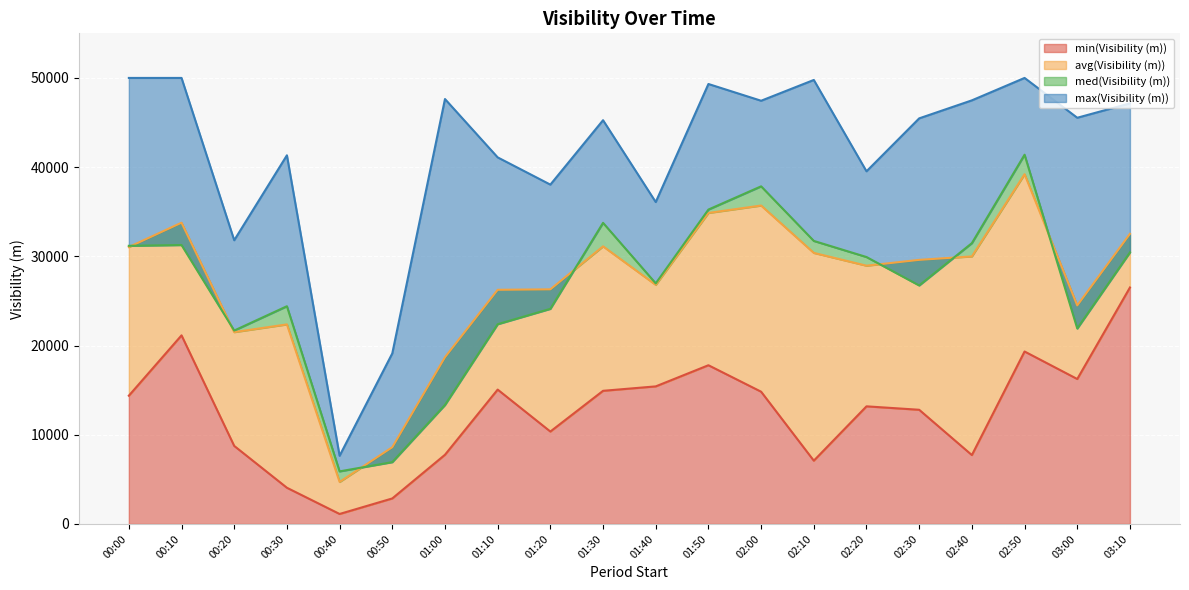

What is the lowest value of the med(Visibility (m)) series?

5893